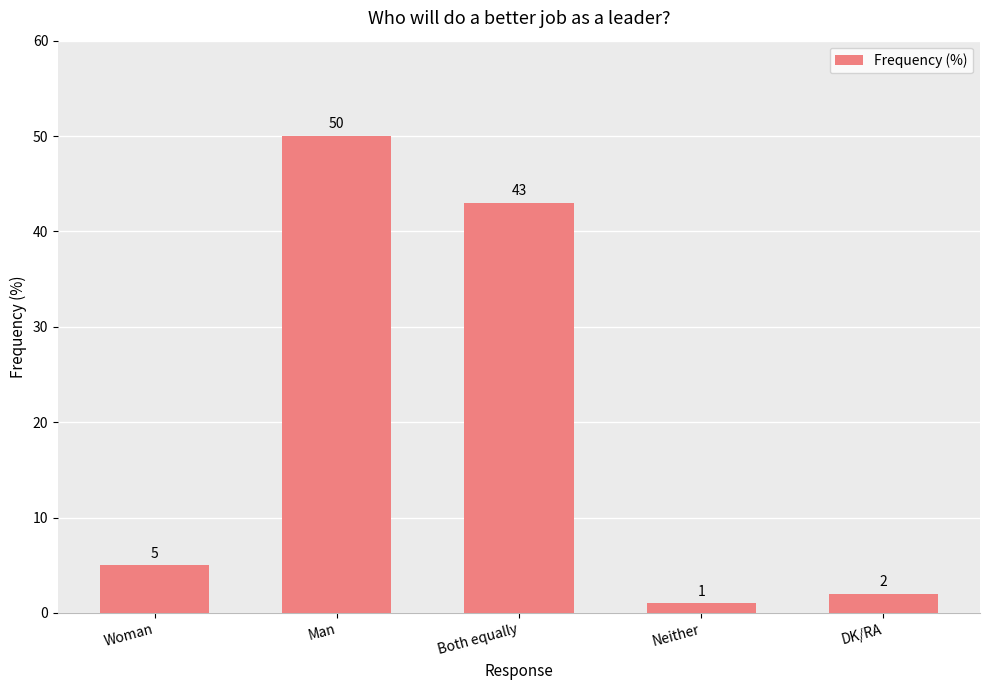

Is it true that the value at Man is 65?

False